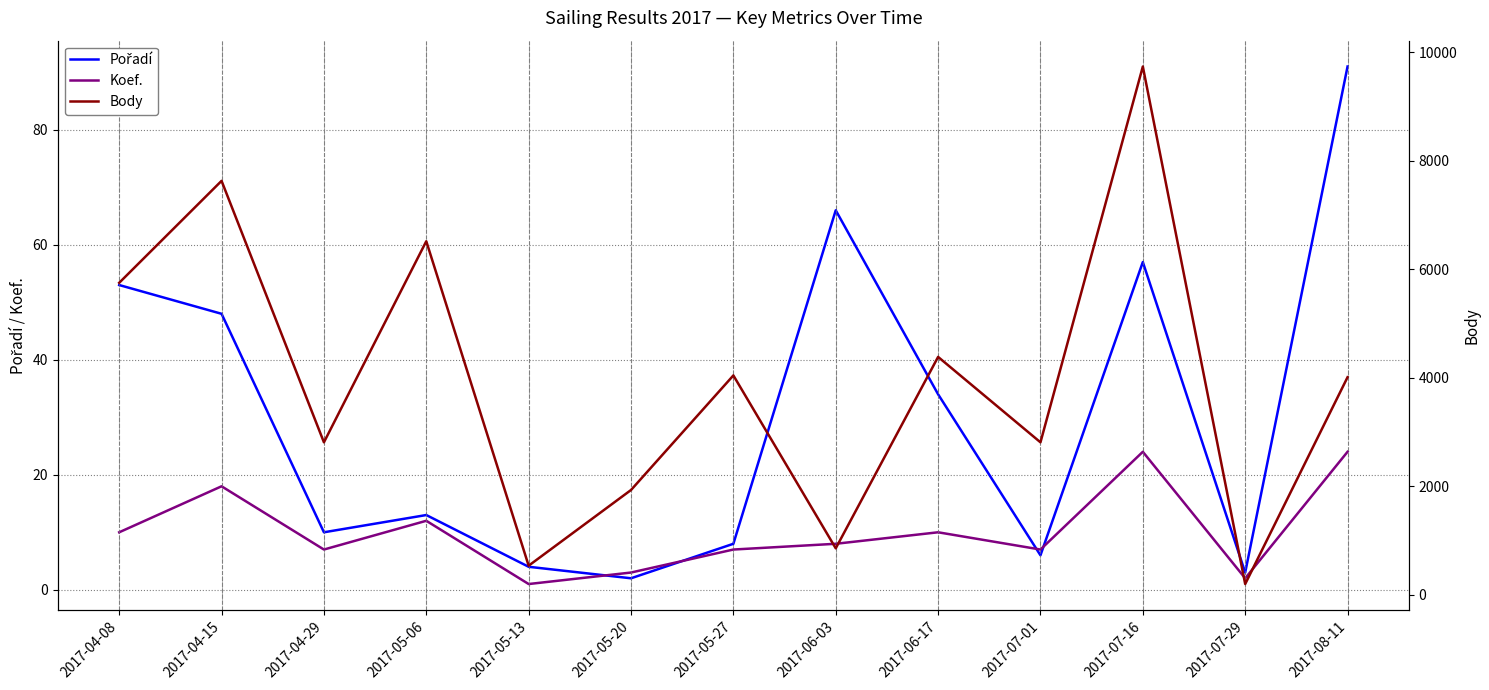

Which series has the widest spread of values?

Body